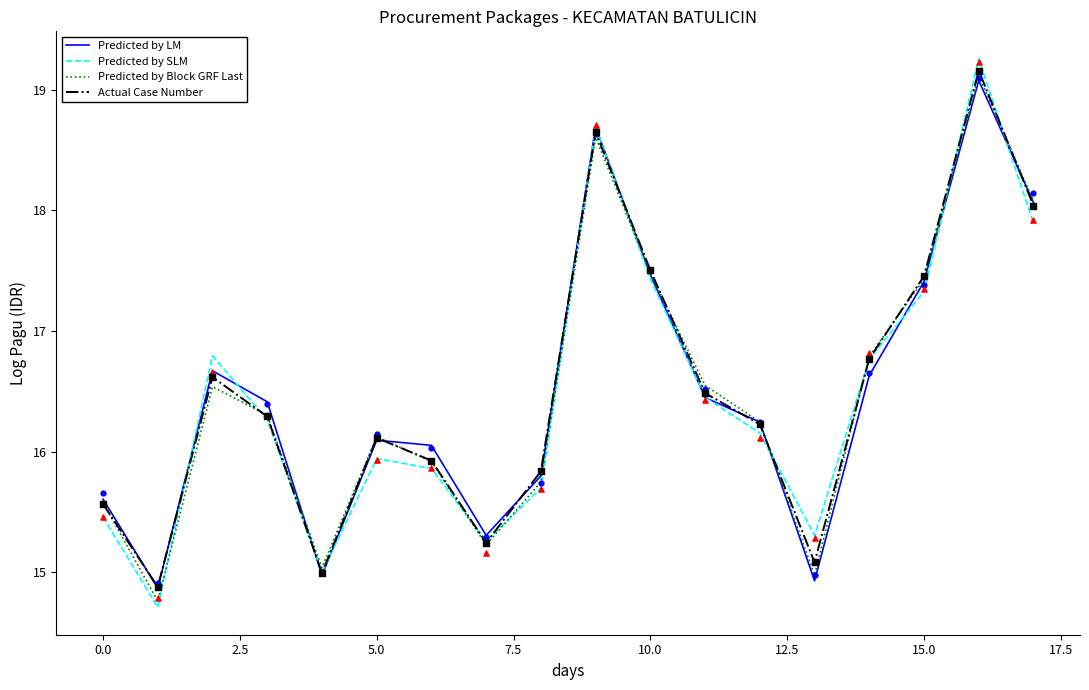

What are all the series names shown in the legend?

Predicted by LM, Predicted by SLM, Predicted by Block GRF Last, Actual Case Number